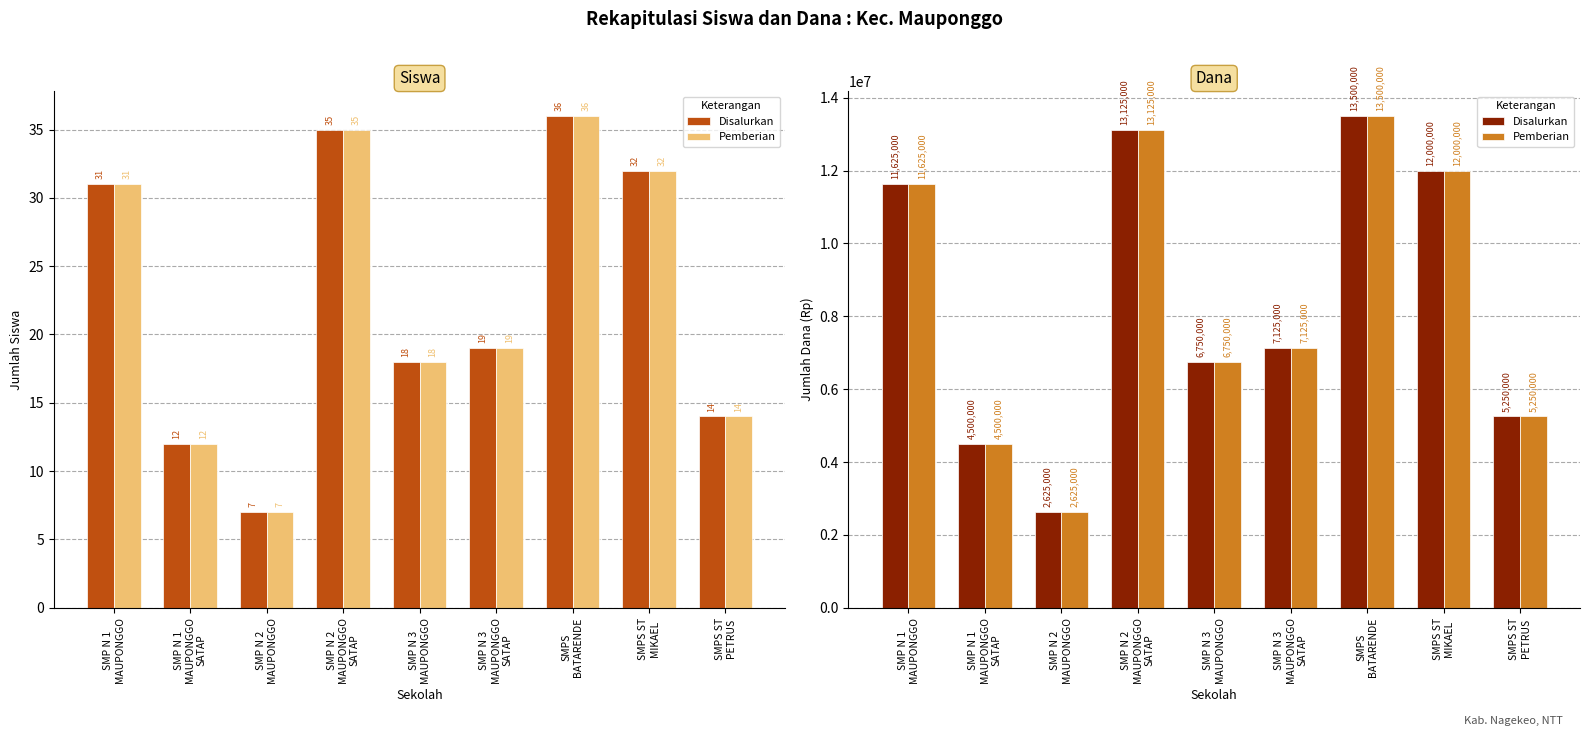

Rank the categories by Pemberian value from highest to lowest.

SMPS
BATARENDE, SMP N 2
MAUPONGGO
SATAP, SMPS ST
MIKAEL, SMP N 1
MAUPONGGO, SMP N 3
MAUPONGGO
SATAP, SMP N 3
MAUPONGGO, SMPS ST
PETRUS, SMP N 1
MAUPONGGO
SATAP, SMP N 2
MAUPONGGO